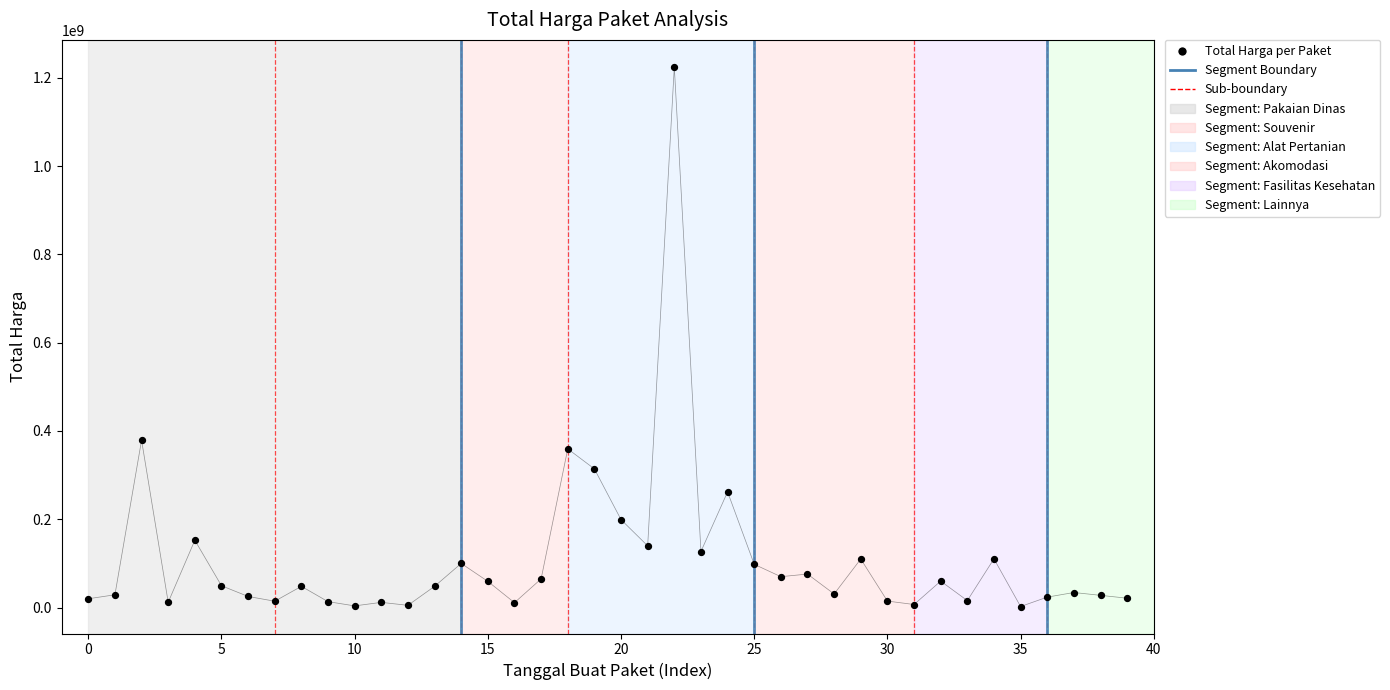

What is the change in value from 2022-09-02 to 2022-10-08?

-1126682000